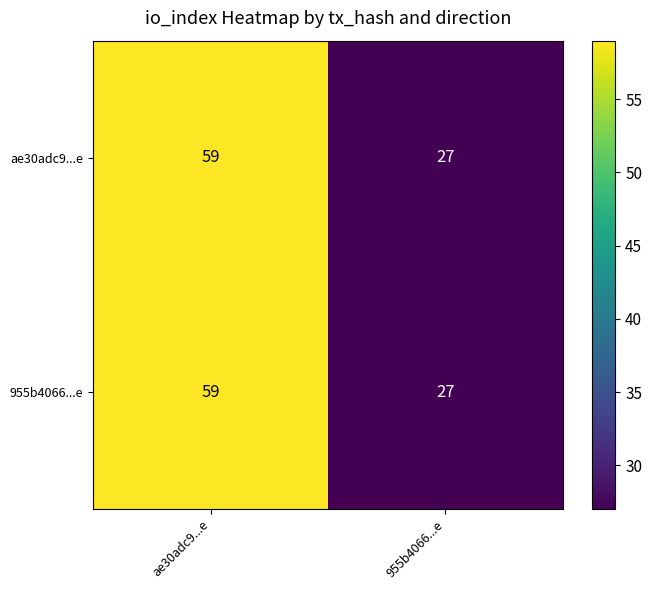

Is it true that 955b4066...e equals 59 at ae30adc9...e?

True